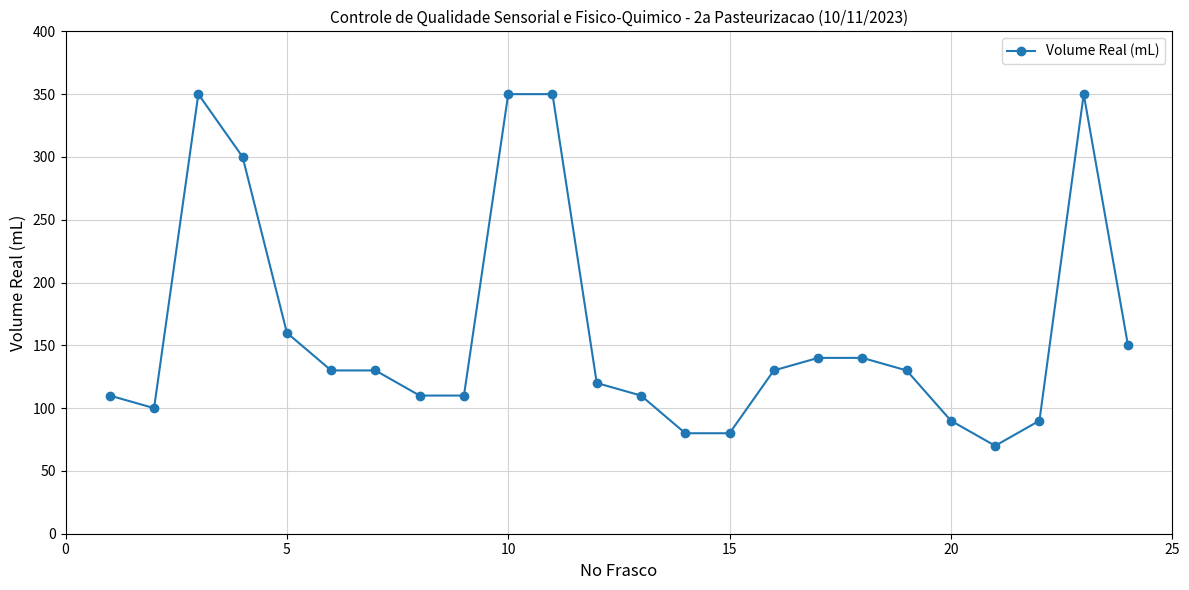

True or false: the data has more than 1 interior local peaks.

True